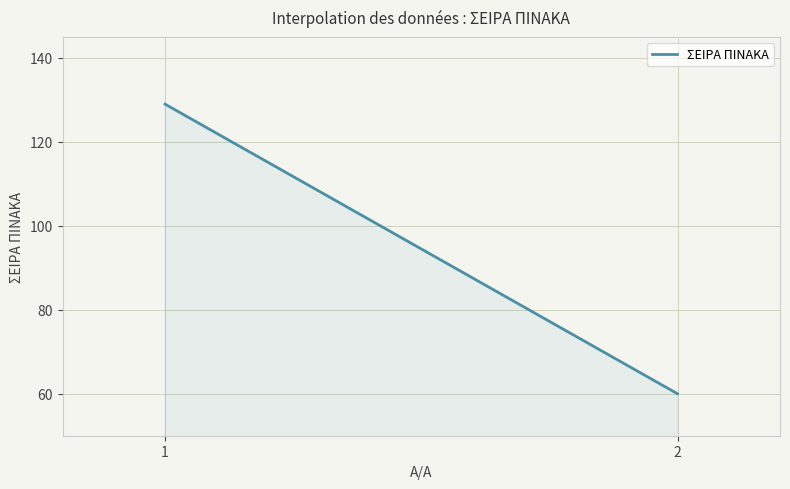

What is the sum of all values?

28350.0